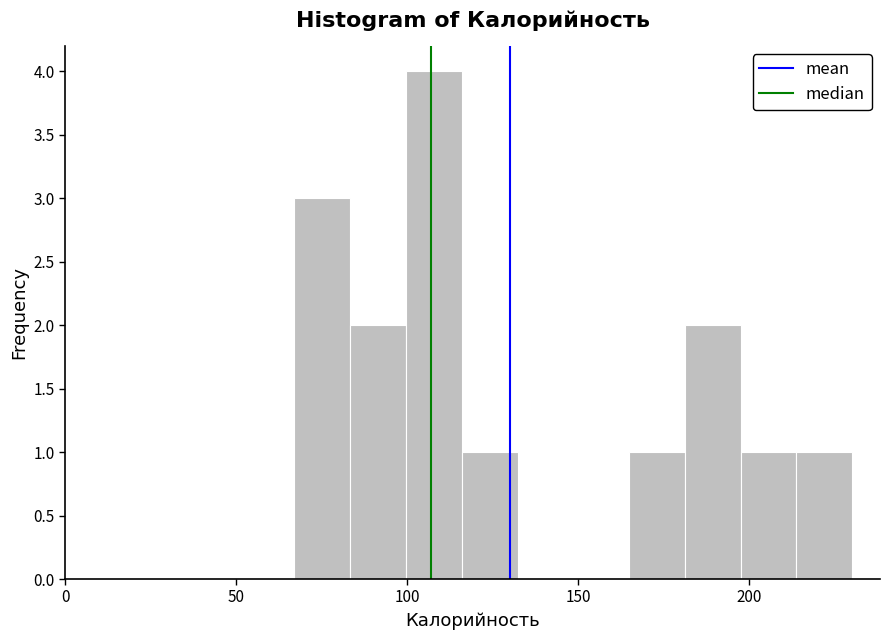

Around what value on the x-axis is the tallest bar? Give the approximate position of its centre, as read against the axis.

110